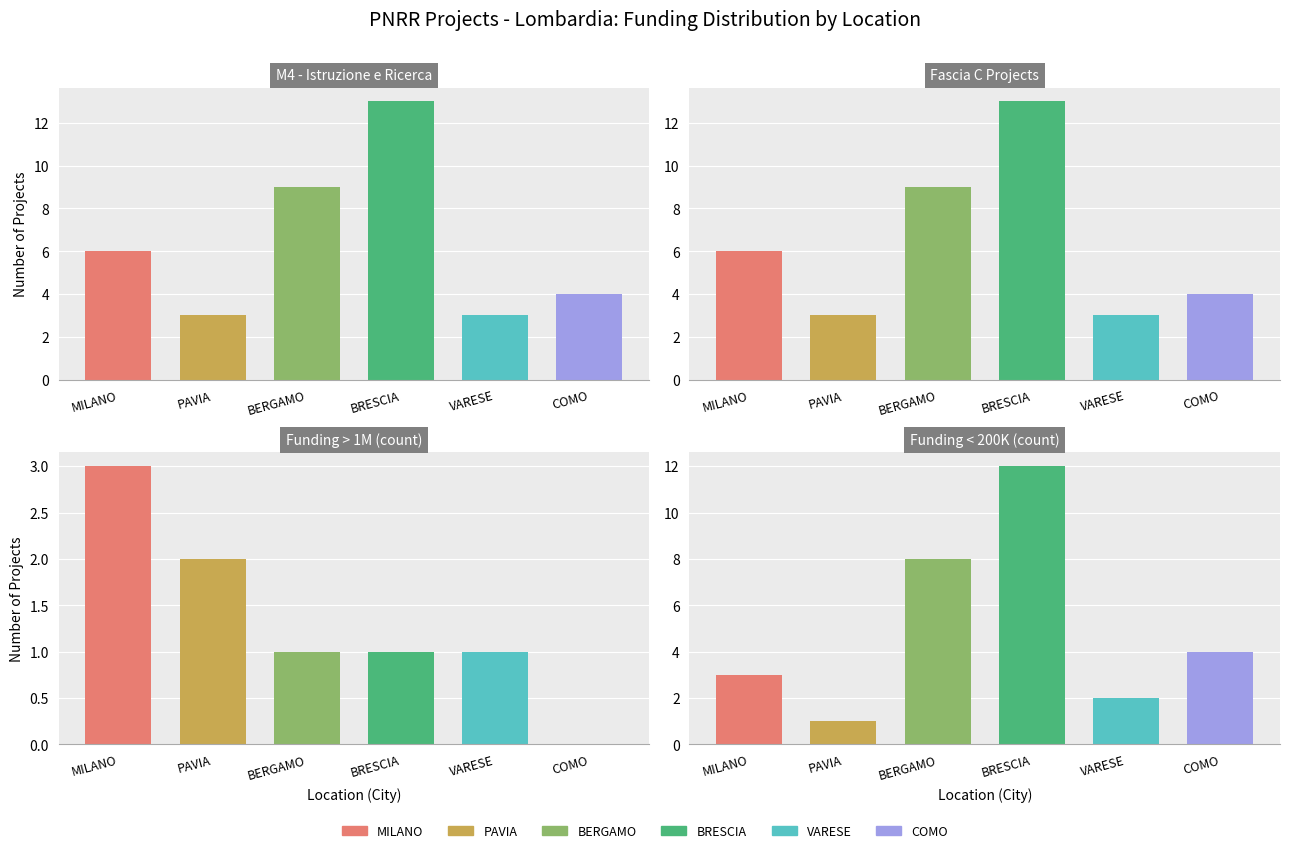

The value of Funding > 1M (count) at BRESCIA is 1. True or false?

True